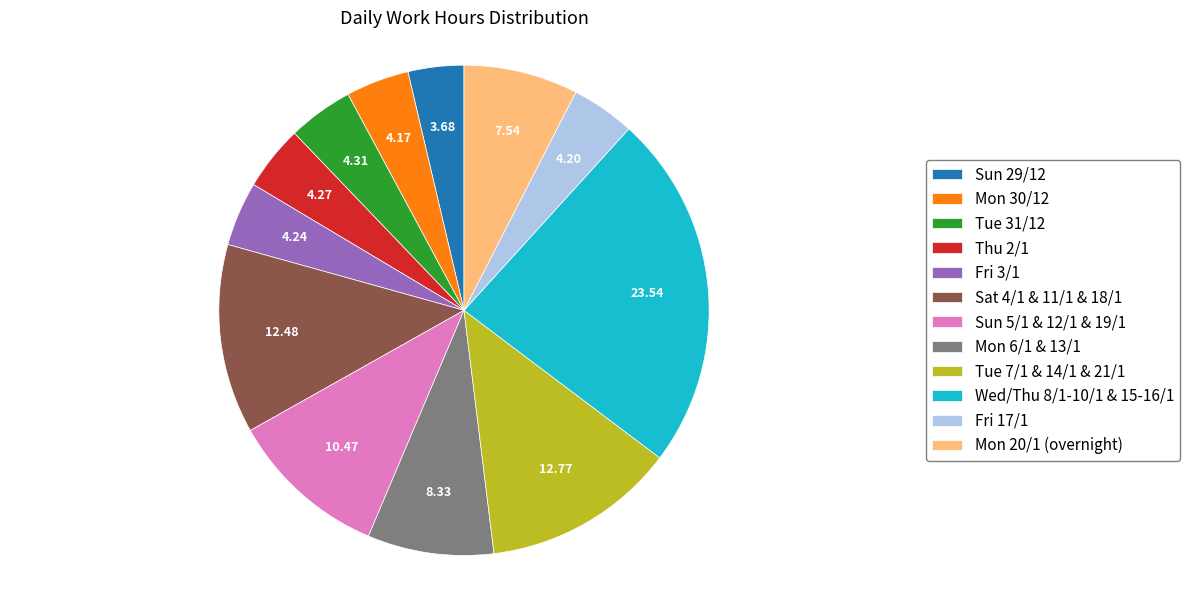

Does any single category account for the majority?

No